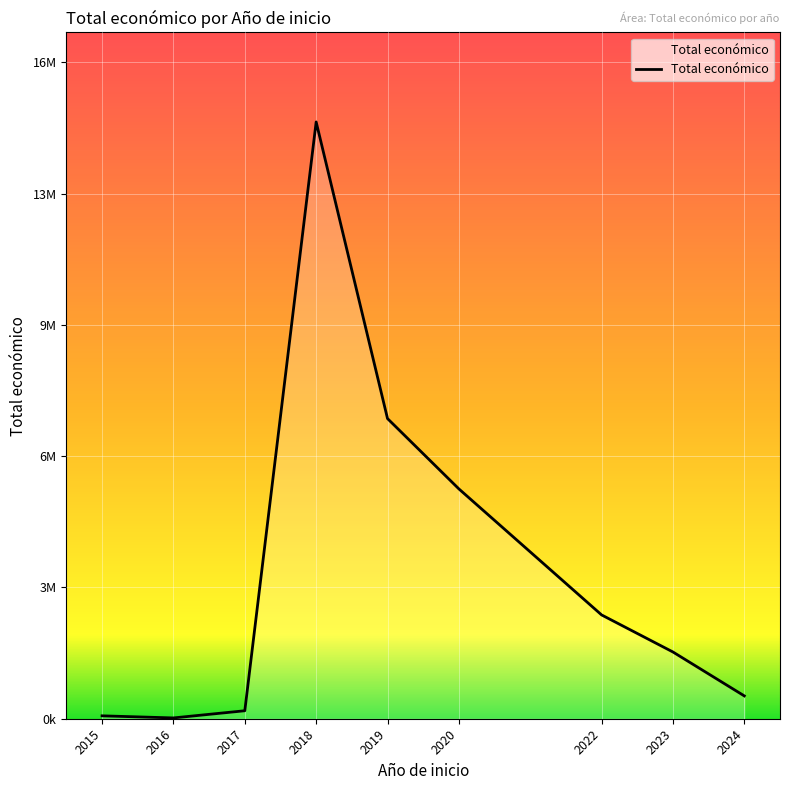

The chart shows a value of 2589384 at 2022. True or false?

True